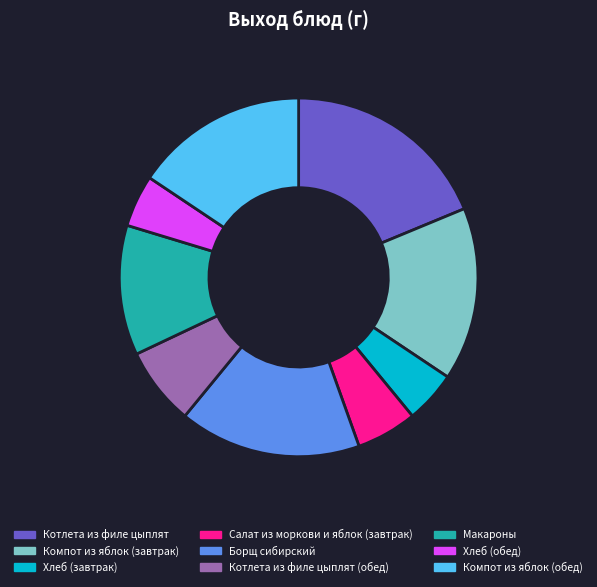

Does Хлеб (обед) account for over 50% of the chart?

No